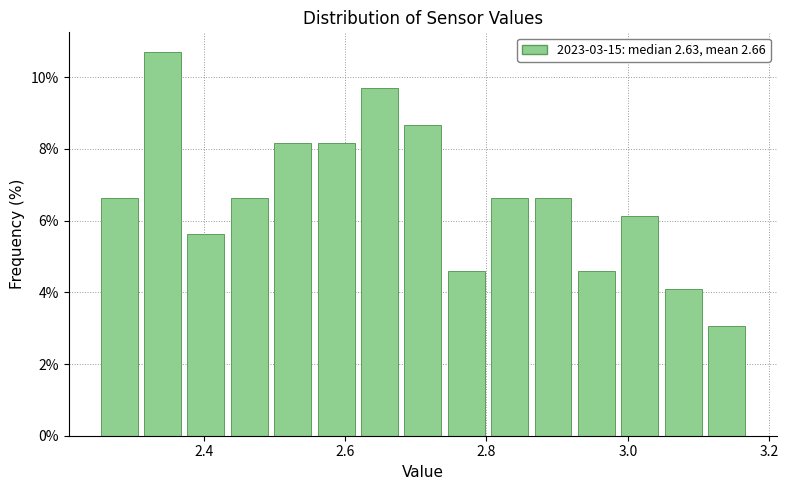

Around what value on the x-axis is the tallest bar? Give the approximate position of its centre, as read against the axis.

2.34